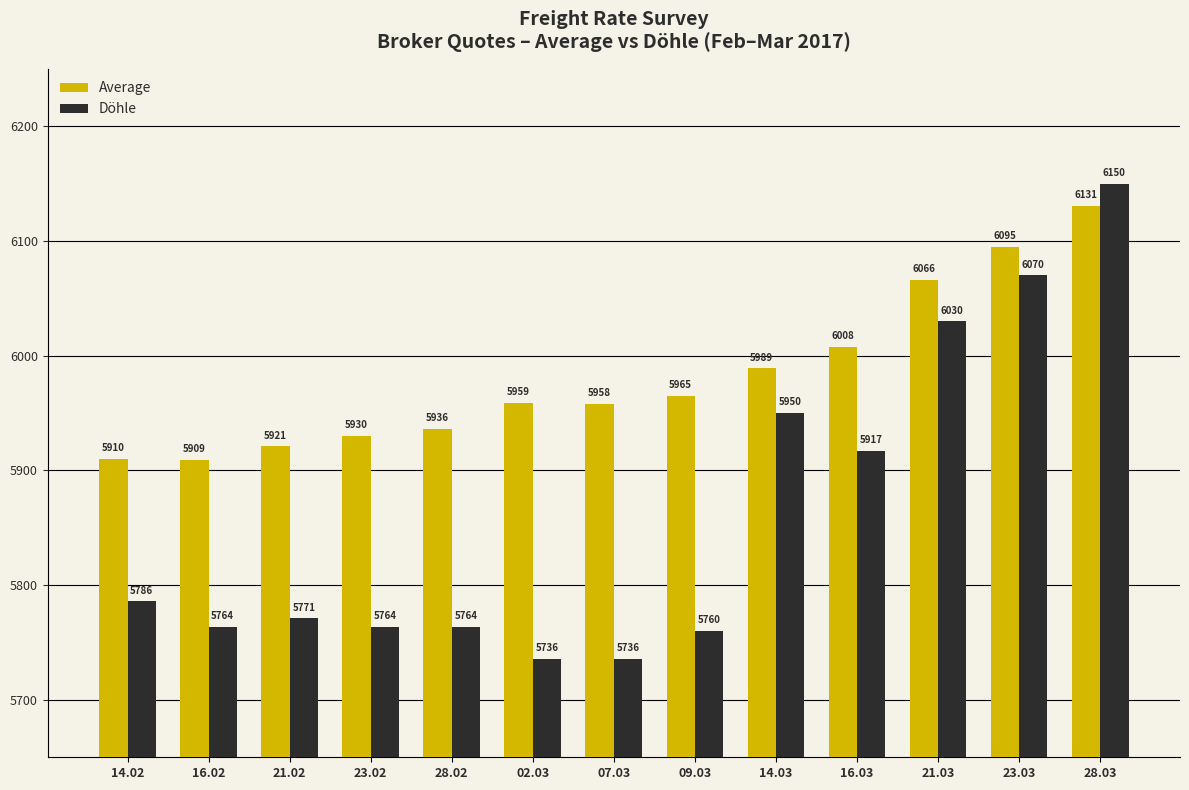

Which series has the widest spread of values?

Döhle